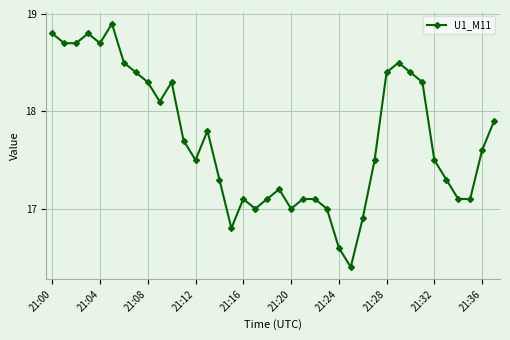

What is the average value?

17.7